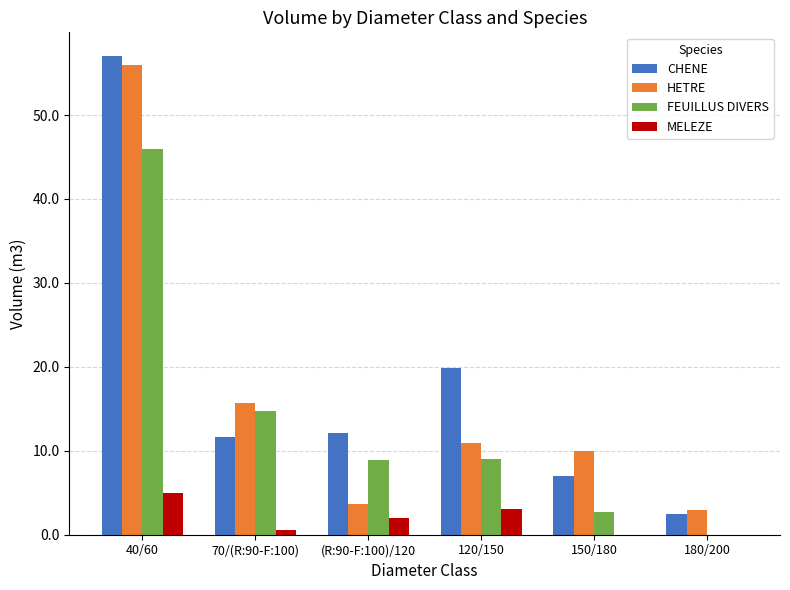

Which series changed the most between 40/60 and 120/150?

HETRE